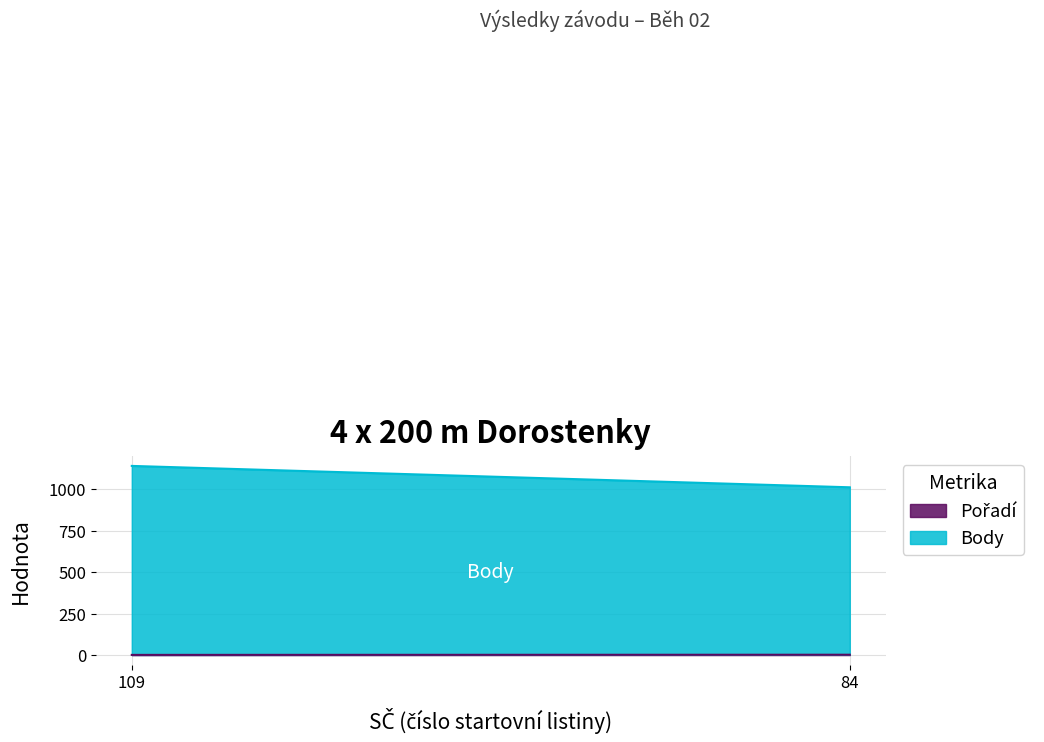

How many values in the Pořadí series are below 2?

1